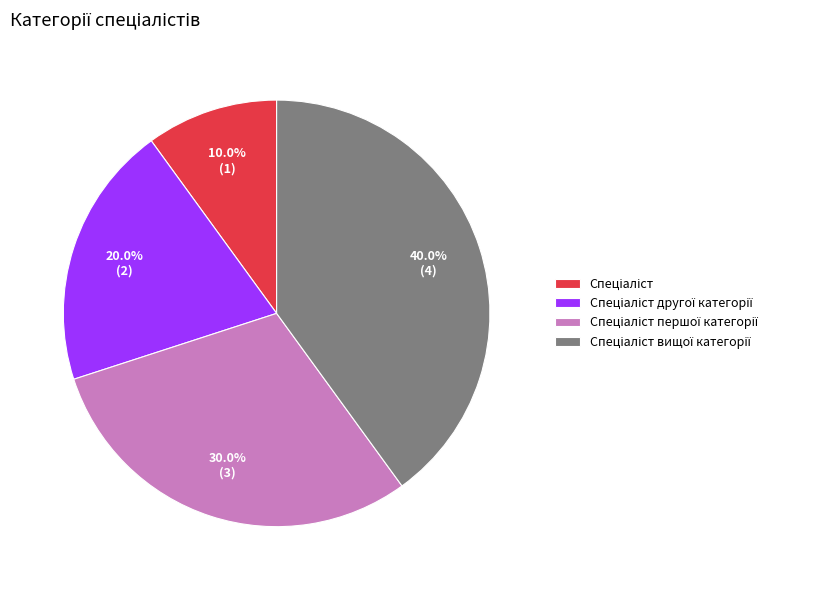

Is there a majority slice in this chart?

No